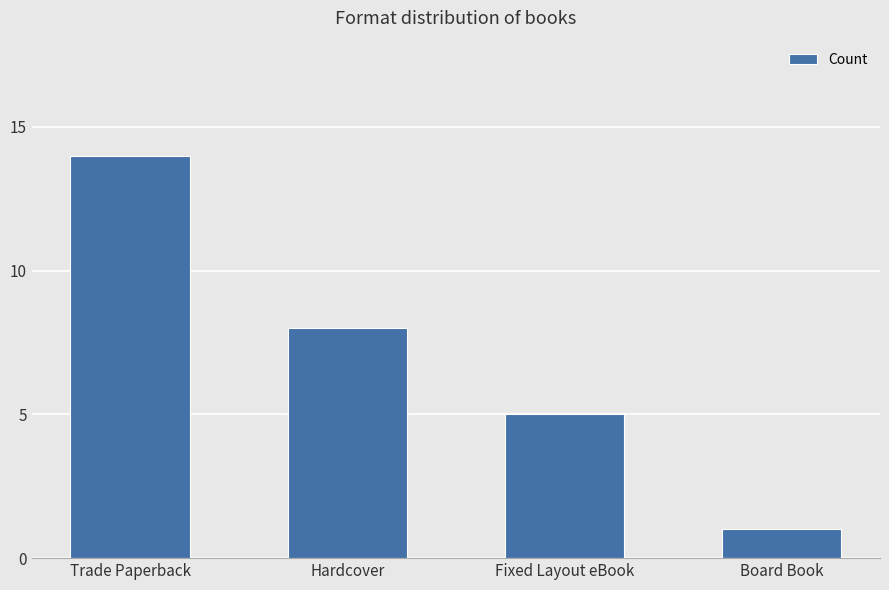

What is the change in value from Trade Paperback to Fixed Layout eBook?

-9